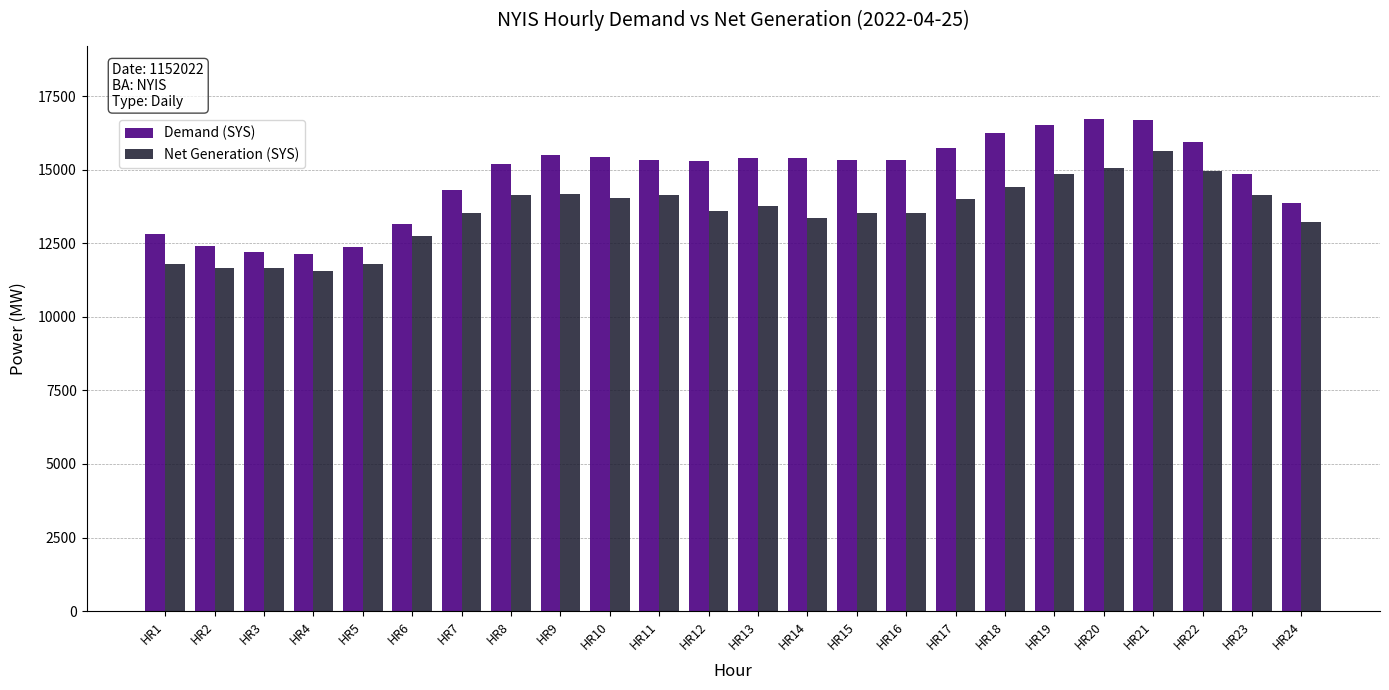

Rank the series by their maximum value, from highest to lowest.

Demand (SYS), Net Generation (SYS)